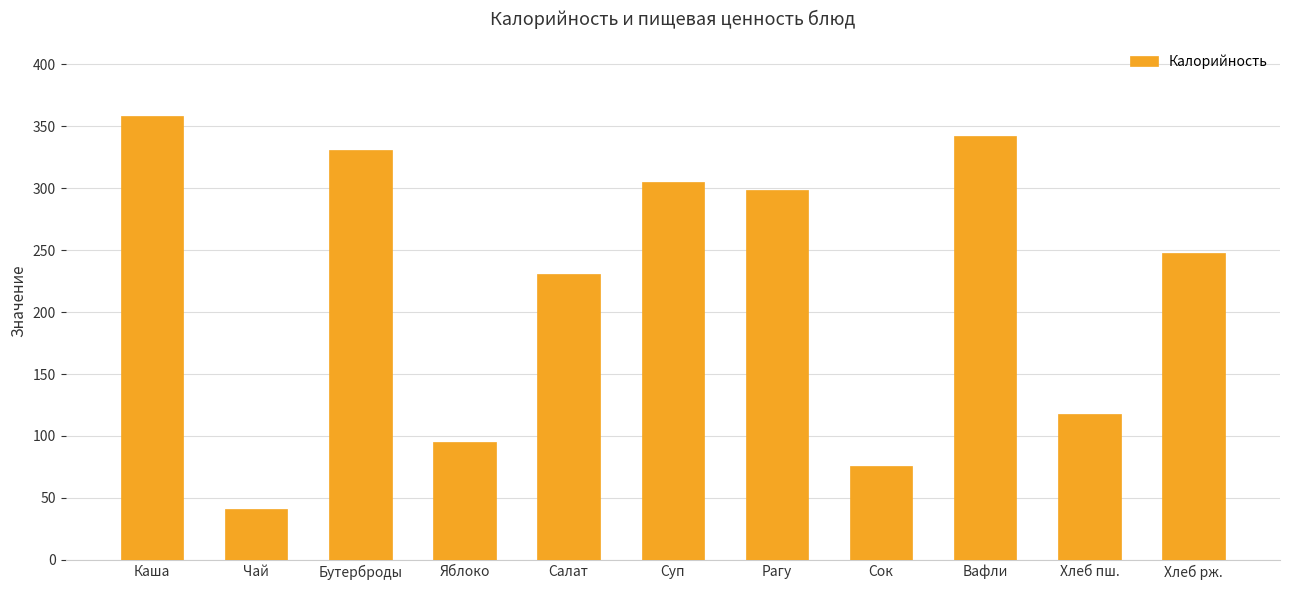

True or false: the data shows 357.9 at Каша.

True